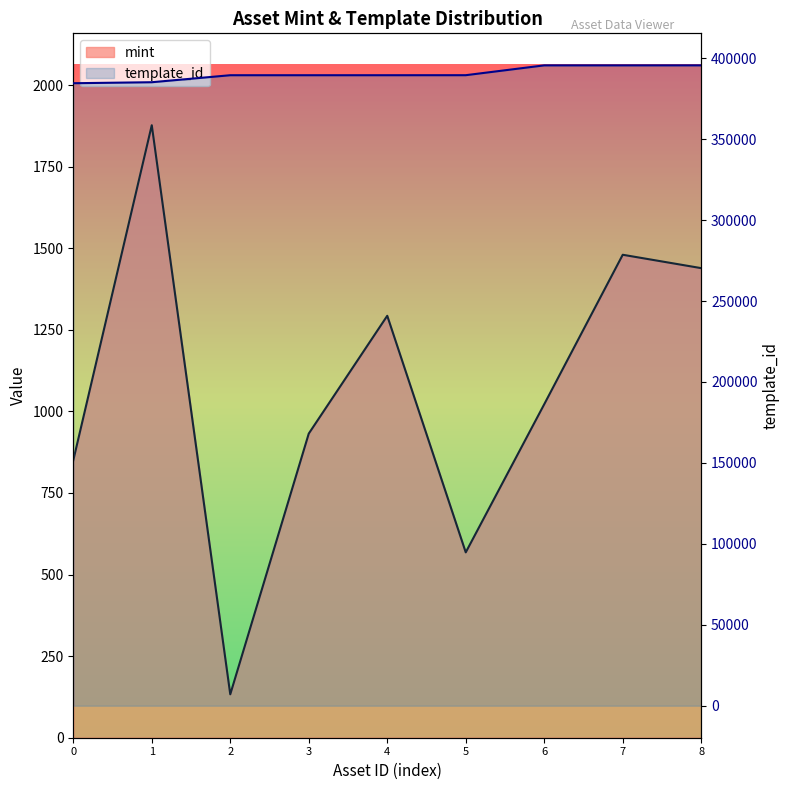

Does the chart have visible grid lines?

No